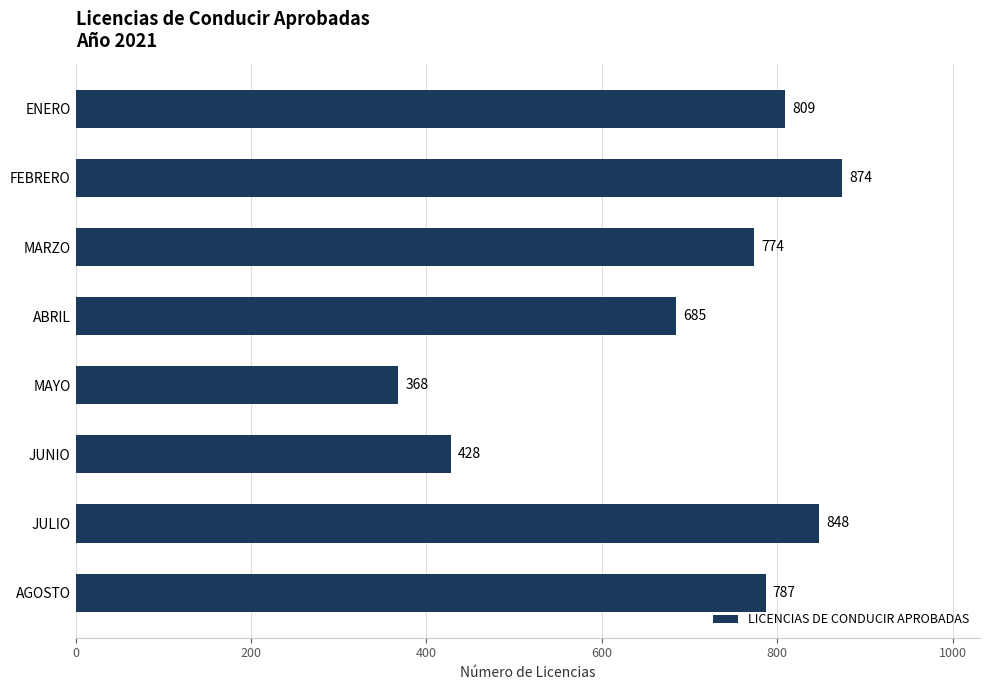

Reading bottom to top, what are all the values shown in this chart?

787	848	428	368	685	774	874	809